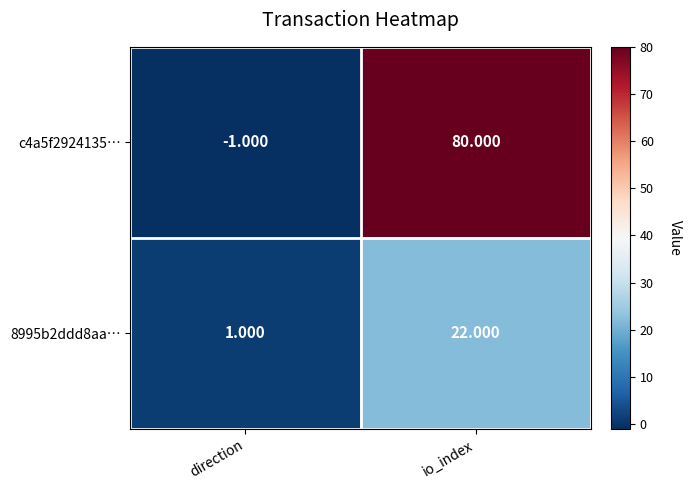

How many data points does each series have?

2